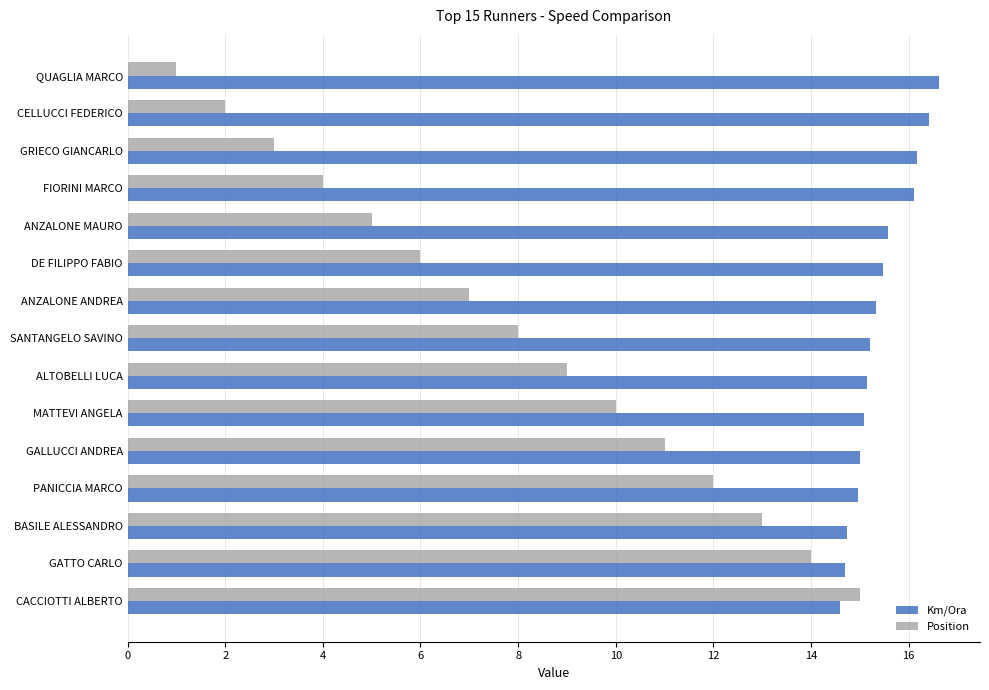

What is the difference between the highest and lowest values at CACCIOTTI ALBERTO?

0.4